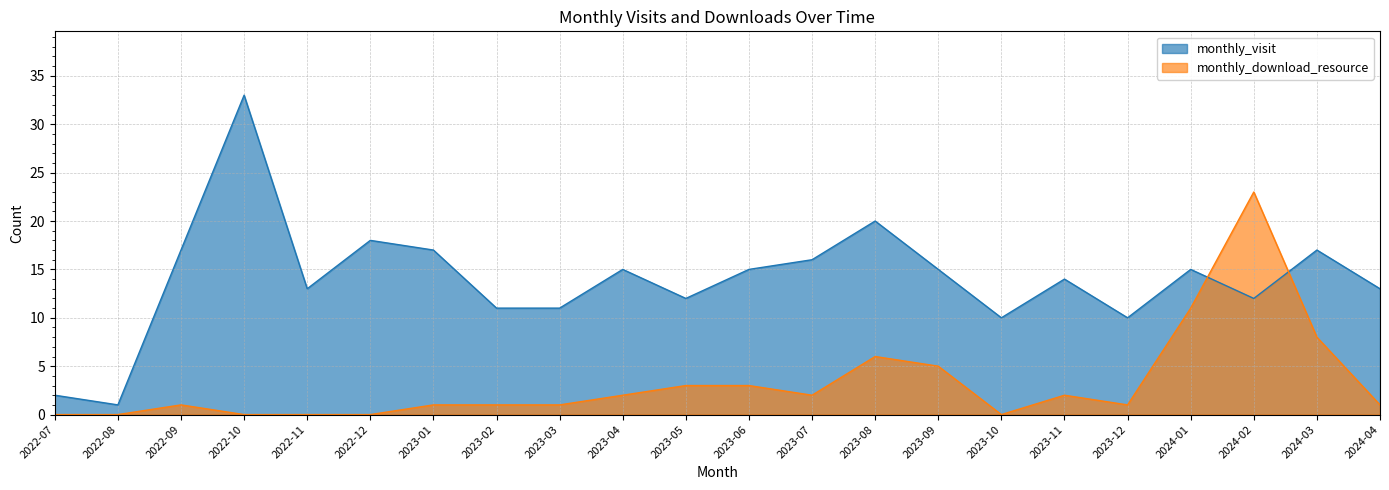

Where do monthly_visit and monthly_download_resource first cross each other?

2024-01 and 2024-02